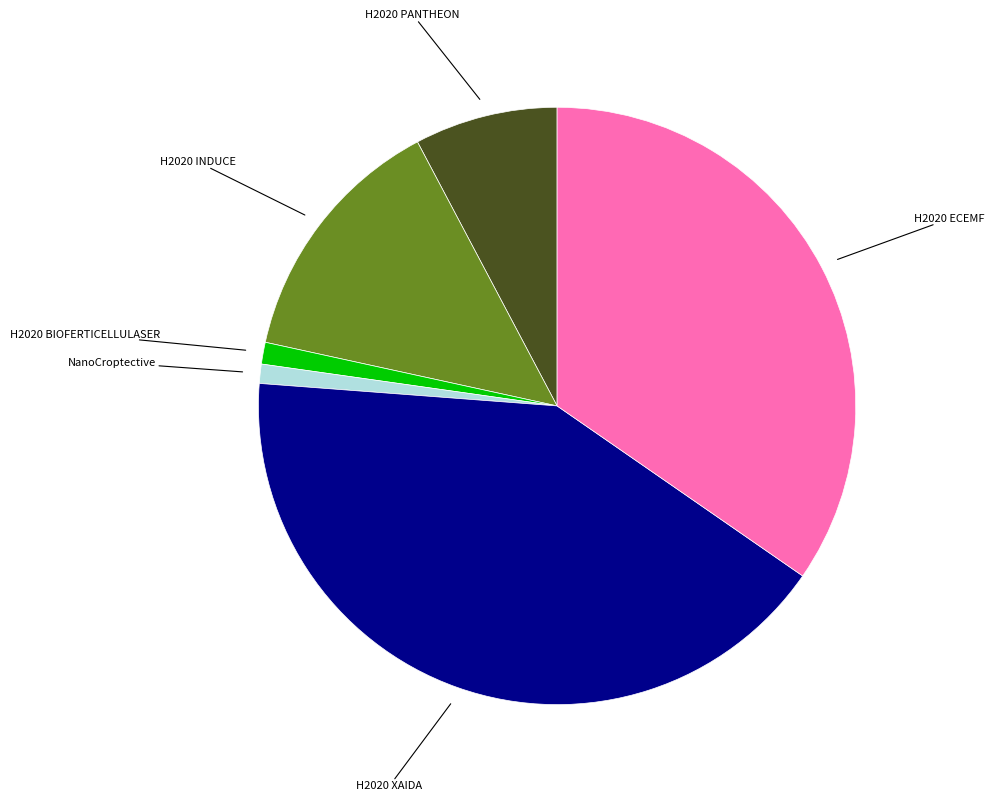

Is there any slice that represents more than half of the pie?

No